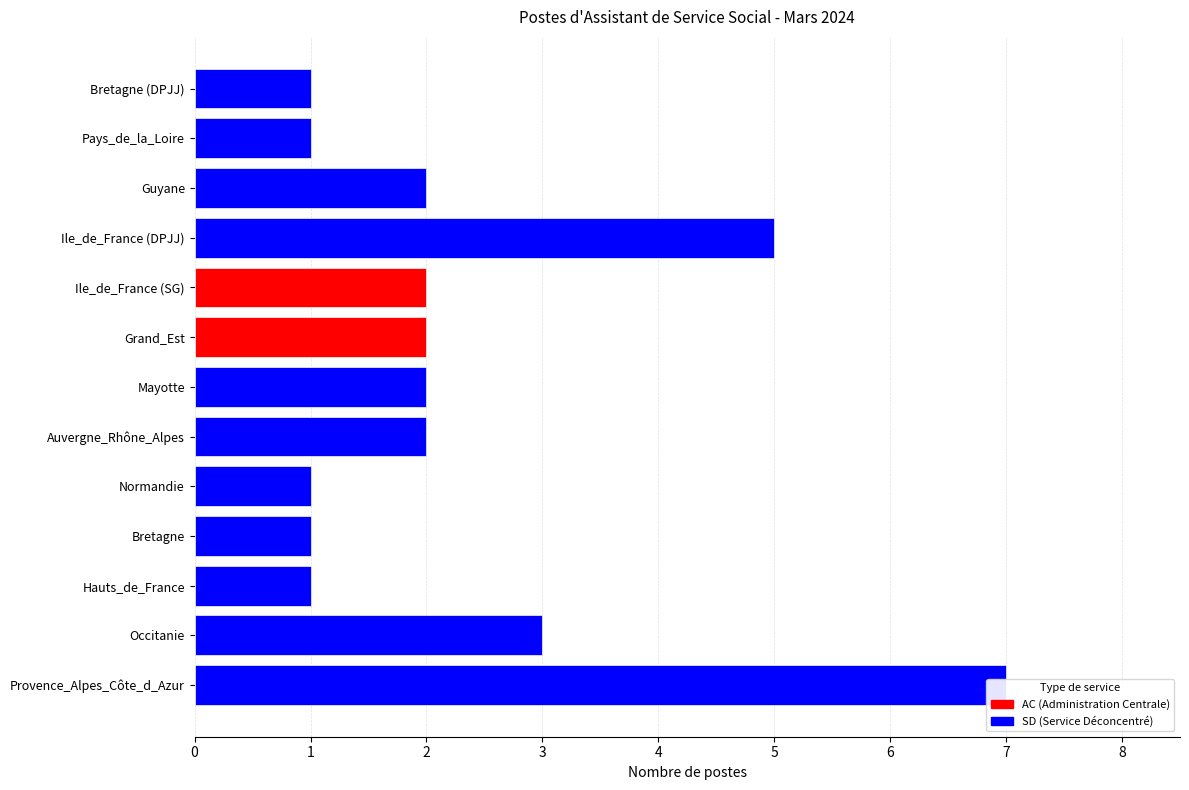

What is the maximum value shown in the chart?

7